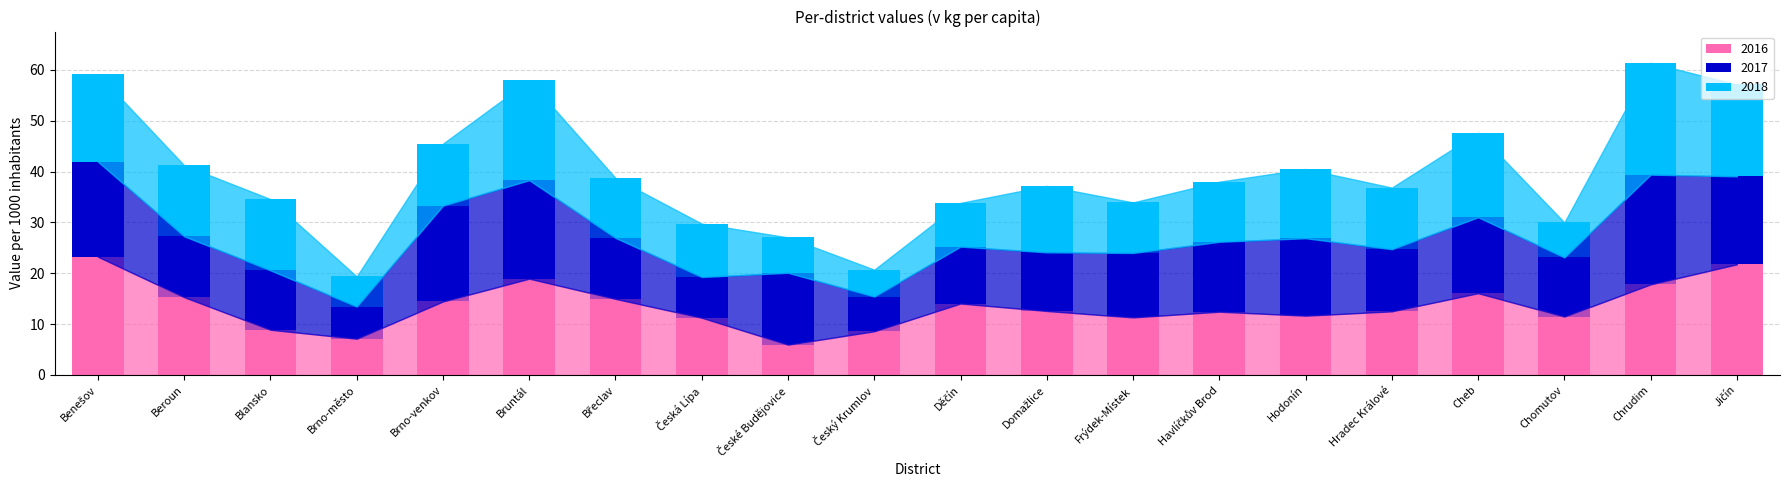

What is the minimum value for 2016?

6.0